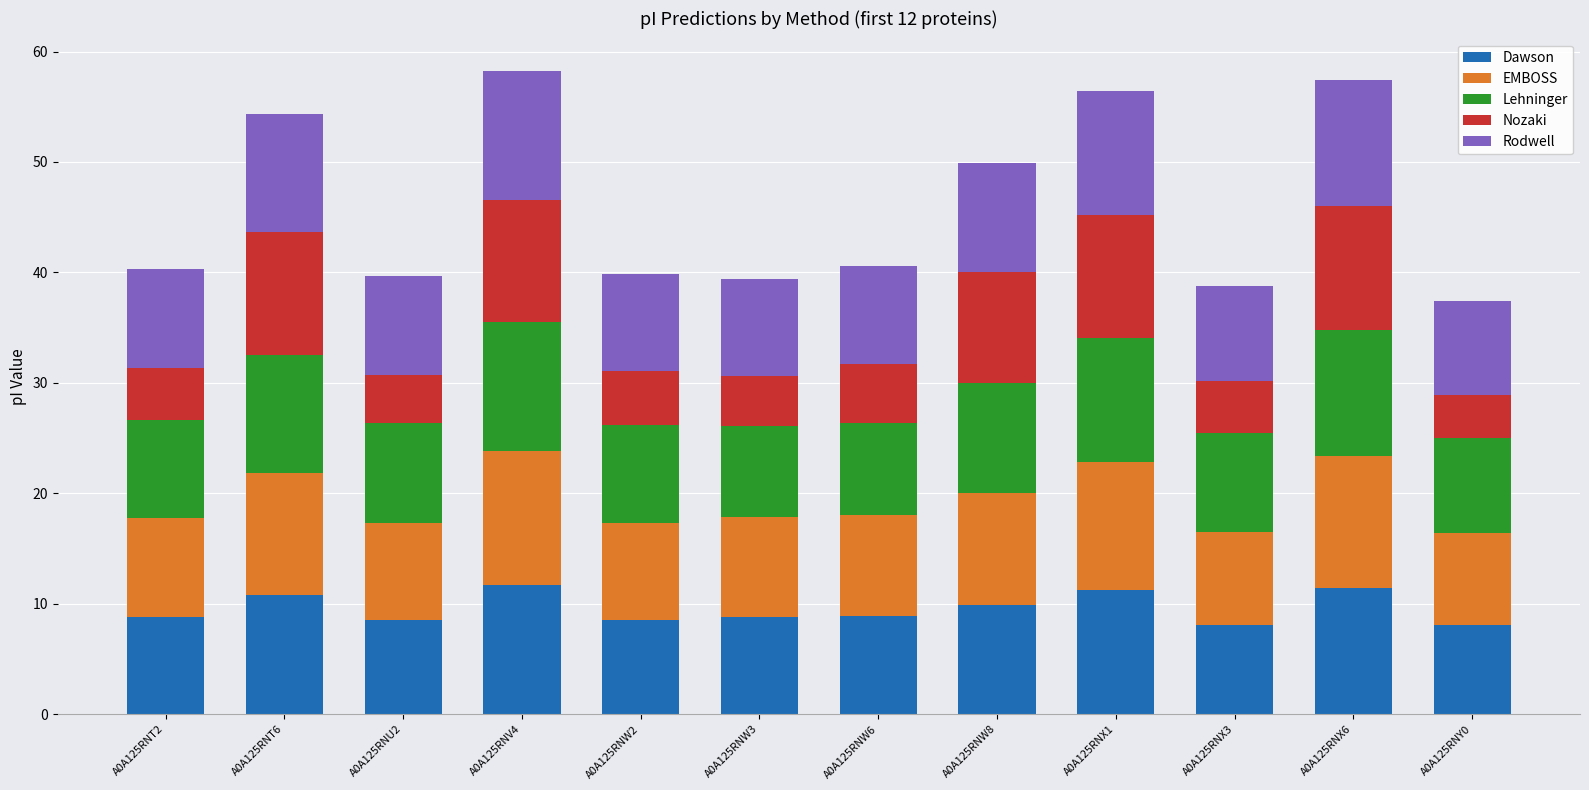

What is the difference between the second highest and minimum values in the Dawson series?

3.4